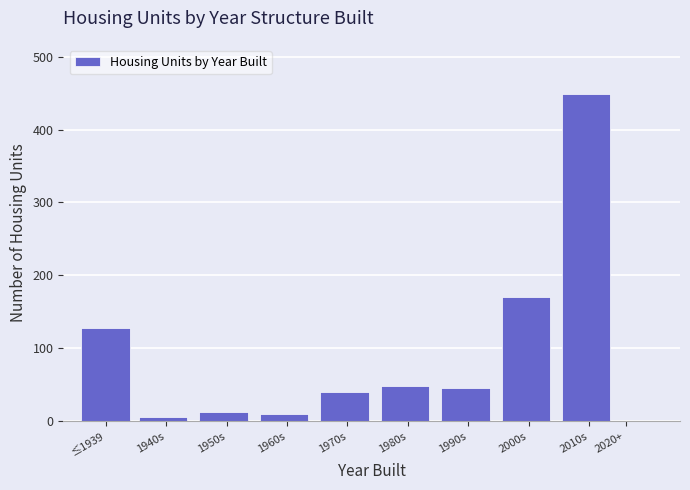

Where is the data nearest to the value 224?

2000s